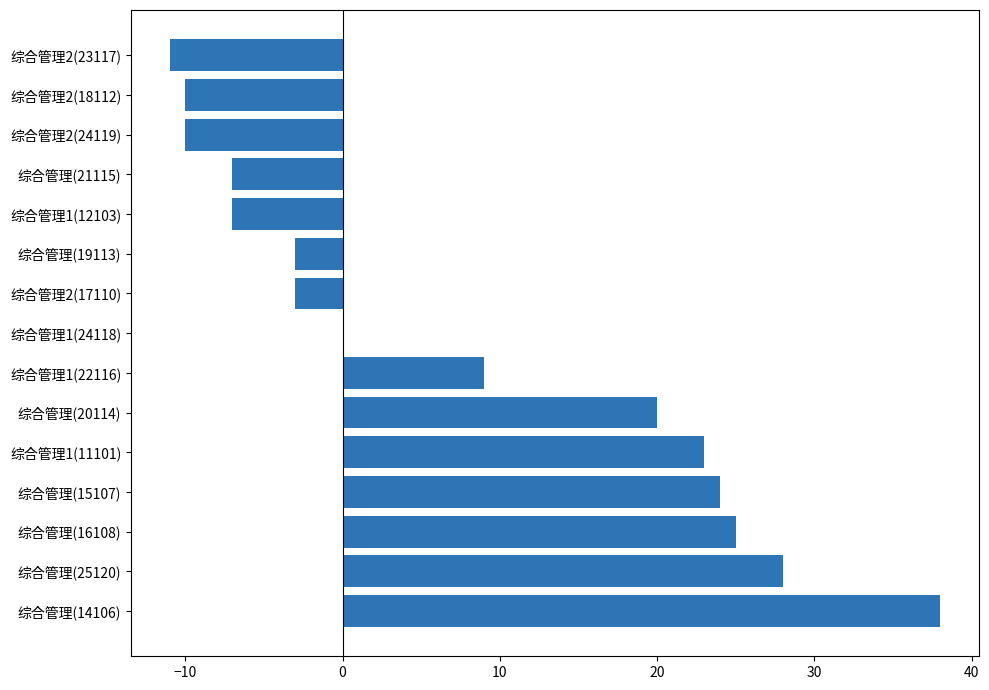

What is the sum of all values?

116